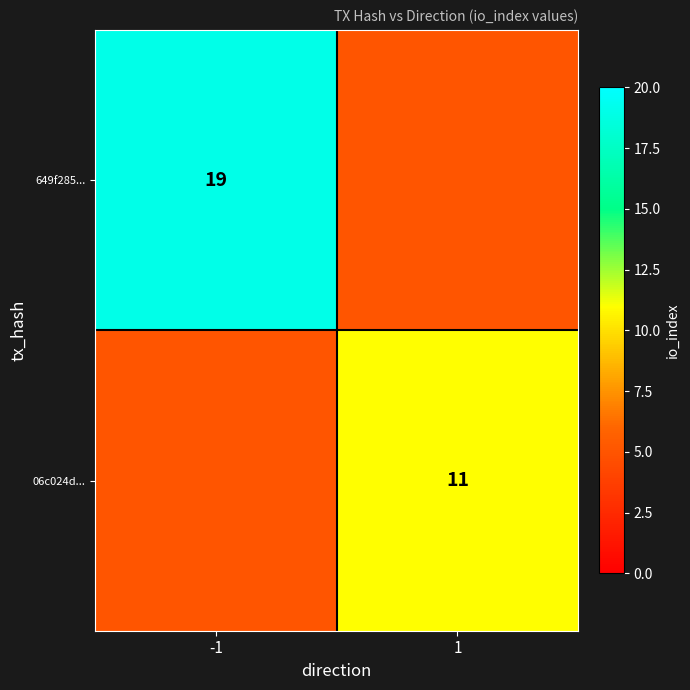

What is the smallest value displayed?

11.0